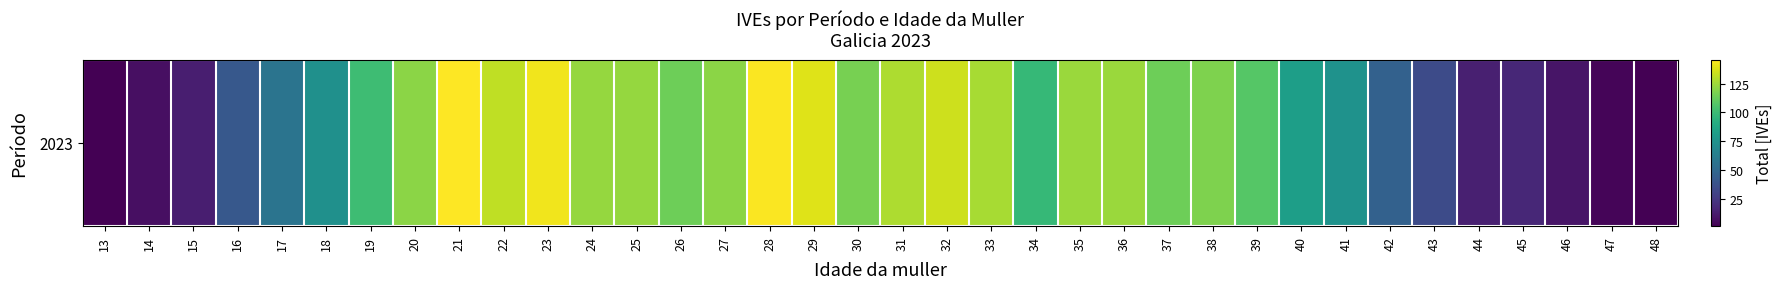

Read the value at 46, to the nearest 5.

10